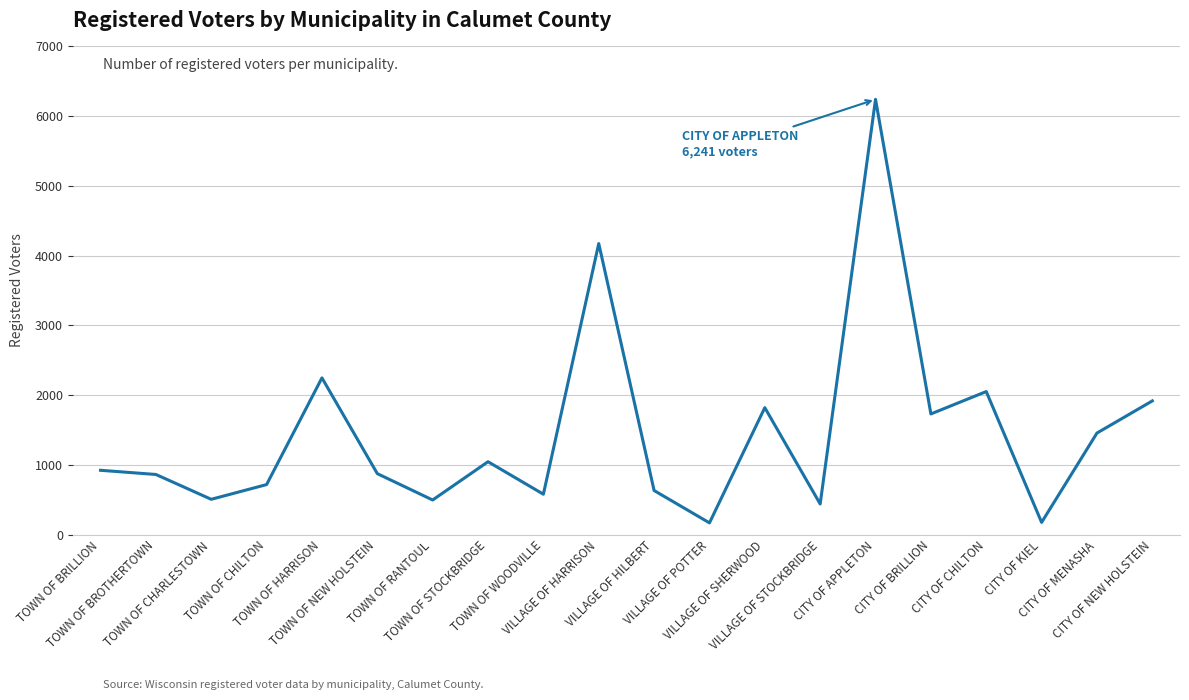

Where is the first local maximum?

TOWN OF HARRISON